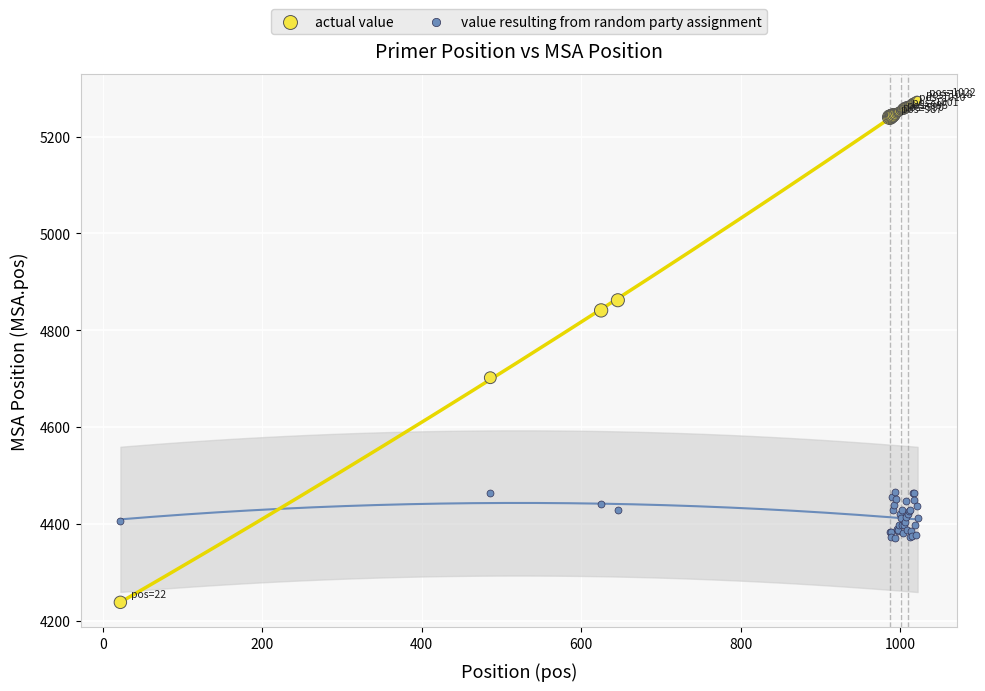

Which series reaches the maximum Y coordinate?

actual value